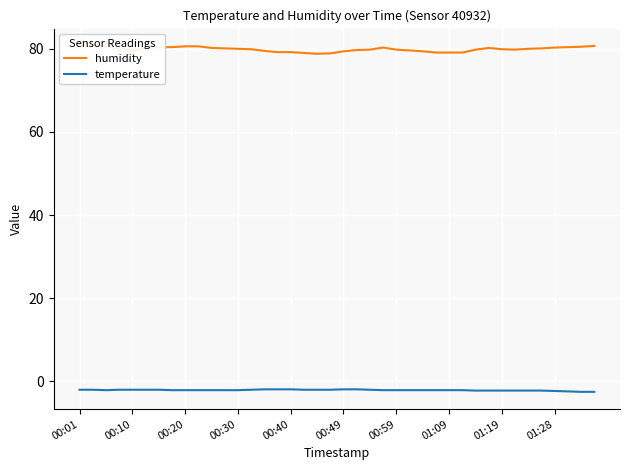

True or false: temperature and humidity cross at least once.

False